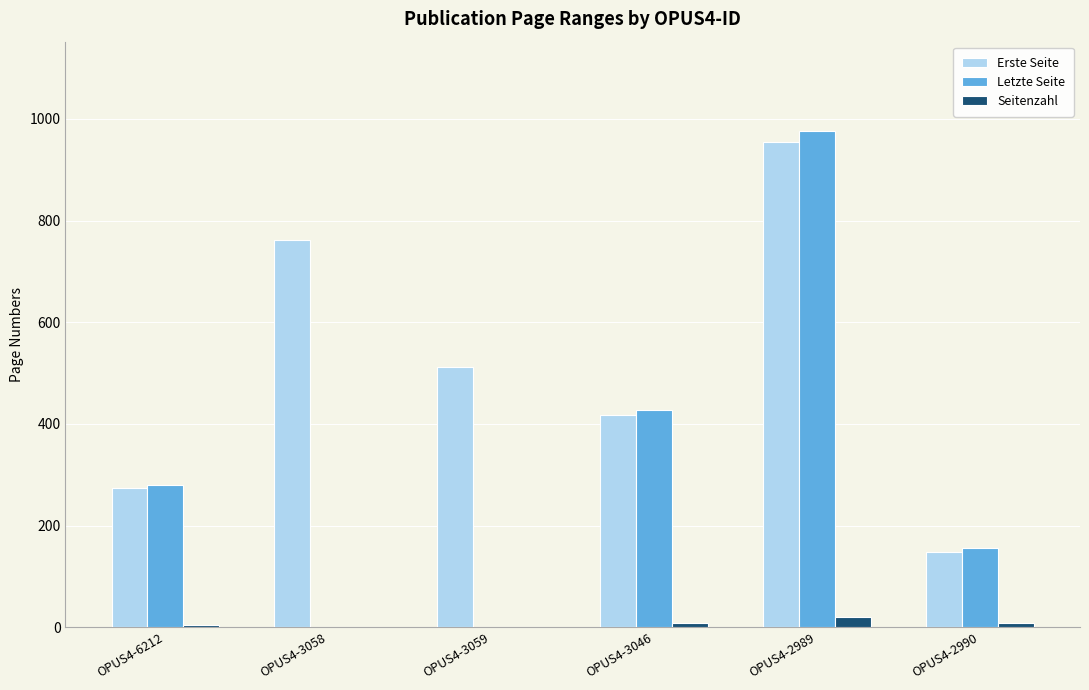

Where is Erste Seite nearest to the value 552?

OPUS4-3059